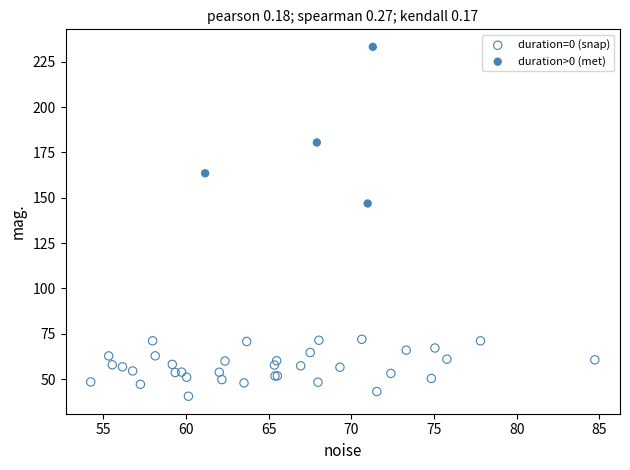

What are all the series names shown in the legend?

duration=0 (snap), duration>0 (met)